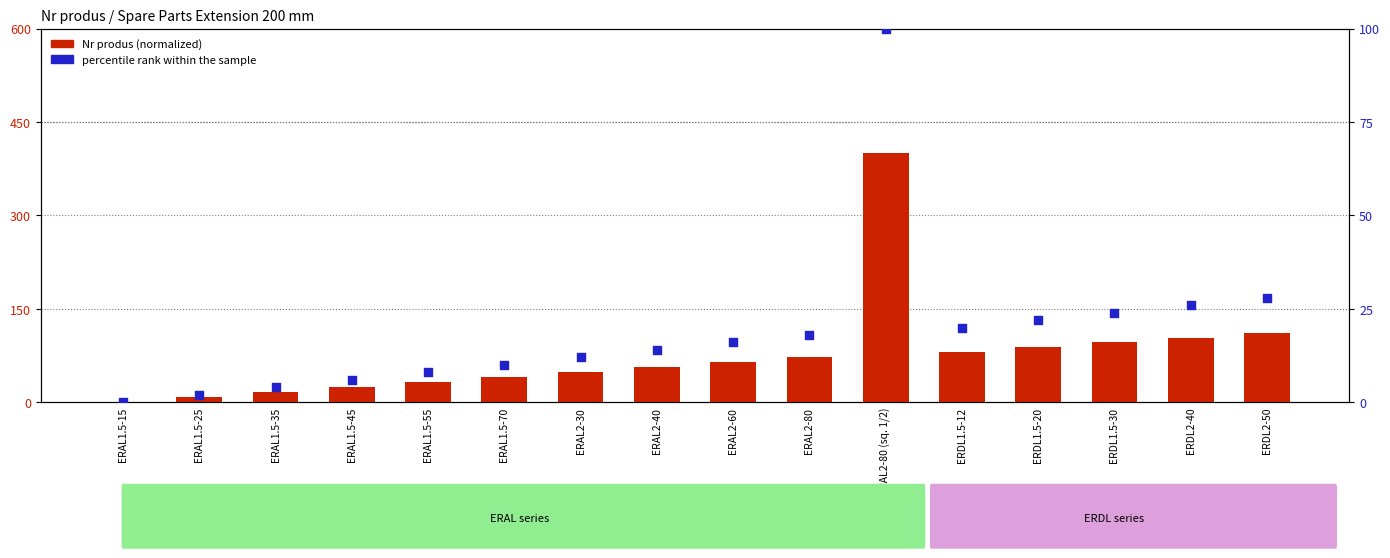

At how many categories does at least one series exceed 390?

1